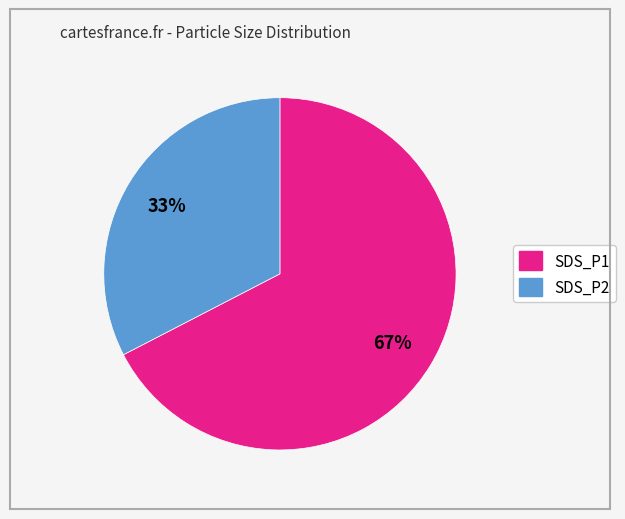

Between SDS_P2 and SDS_P1, which is larger?

SDS_P1